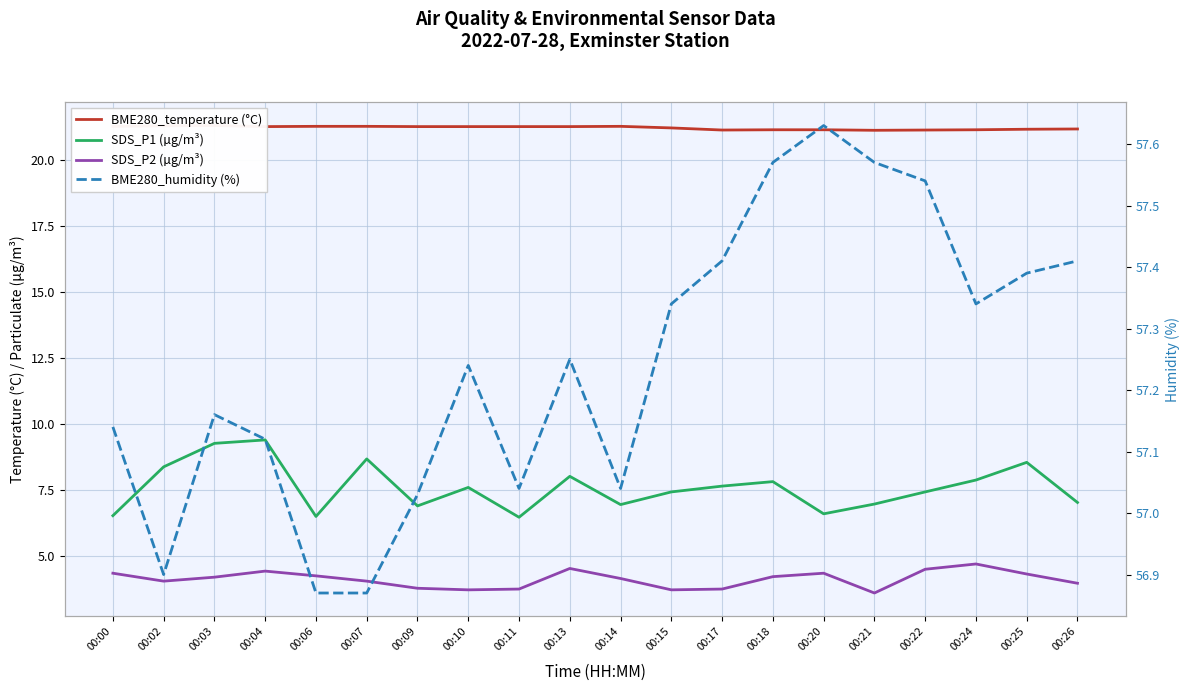

Reading left to right, what are all the values shown in this chart?

BME280_temperature (°C): 00:00=21.3	00:02=21.3	00:03=21.3	00:04=21.3	00:06=21.3	00:07=21.3	00:09=21.3	00:10=21.3	00:11=21.3	00:13=21.3	00:14=21.3	00:15=21.2	00:17=21.1	00:18=21.1	00:20=21.1	00:21=21.1	00:22=21.1	00:24=21.1	00:25=21.2	00:26=21.2
SDS_P1 (µg/m³): 00:00=6.5	00:02=8.4	00:03=9.3	00:04=9.4	00:06=6.5	00:07=8.7	00:09=6.9	00:10=7.6	00:11=6.5	00:13=8.0	00:14=7.0	00:15=7.4	00:17=7.7	00:18=7.8	00:20=6.6	00:21=7.0	00:22=7.4	00:24=7.9	00:25=8.6	00:26=7.0
SDS_P2 (µg/m³): 00:00=4.3	00:02=4.0	00:03=4.2	00:04=4.4	00:06=4.2	00:07=4.0	00:09=3.8	00:10=3.7	00:11=3.8	00:13=4.5	00:14=4.2	00:15=3.7	00:17=3.8	00:18=4.2	00:20=4.3	00:21=3.6	00:22=4.5	00:24=4.7	00:25=4.3	00:26=4.0
BME280_humidity (%): 00:00=57.1	00:02=56.9	00:03=57.2	00:04=57.1	00:06=56.9	00:07=56.9	00:09=57.0	00:10=57.2	00:11=57.0	00:13=57.2	00:14=57.0	00:15=57.3	00:17=57.4	00:18=57.6	00:20=57.6	00:21=57.6	00:22=57.5	00:24=57.3	00:25=57.4	00:26=57.4